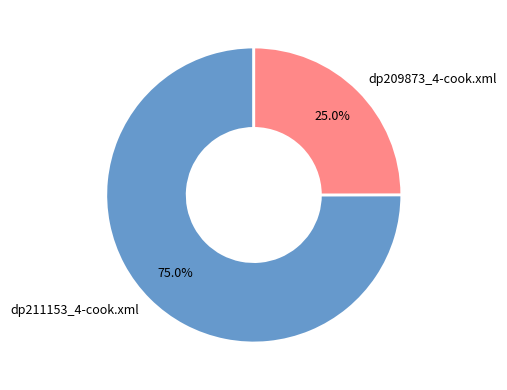

How many slices are in this pie chart?

2